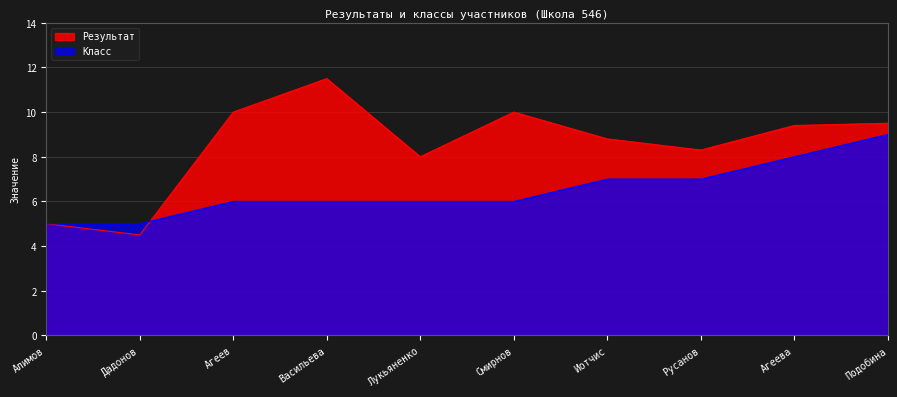

At Иотчис, list the series in order from largest to smallest.

Результат, Класс